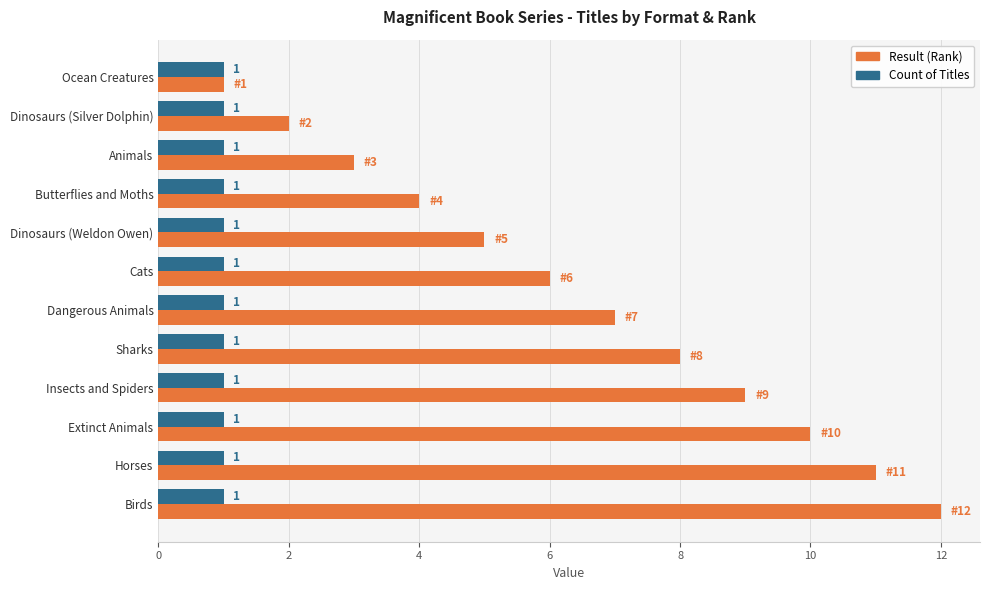

Is it true that Result (Rank) equals 7 at Dangerous Animals?

True